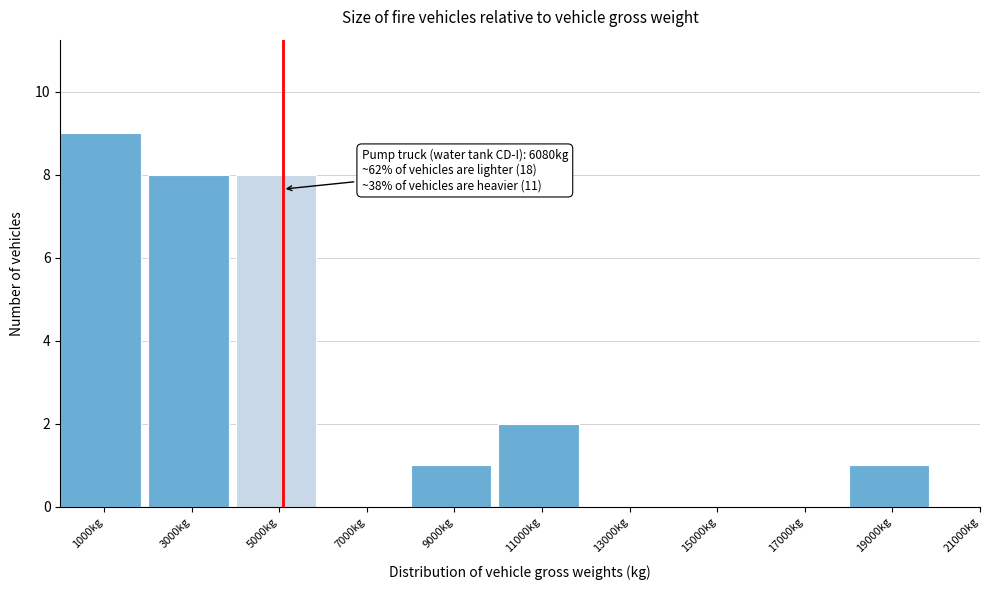

Reading left to right, extract all data points from this chart.

1000kg=9	3000kg=8	5000kg=8	7000kg=0	9000kg=1	11000kg=2	13000kg=0	15000kg=0	17000kg=0	19000kg=1	21000kg=0